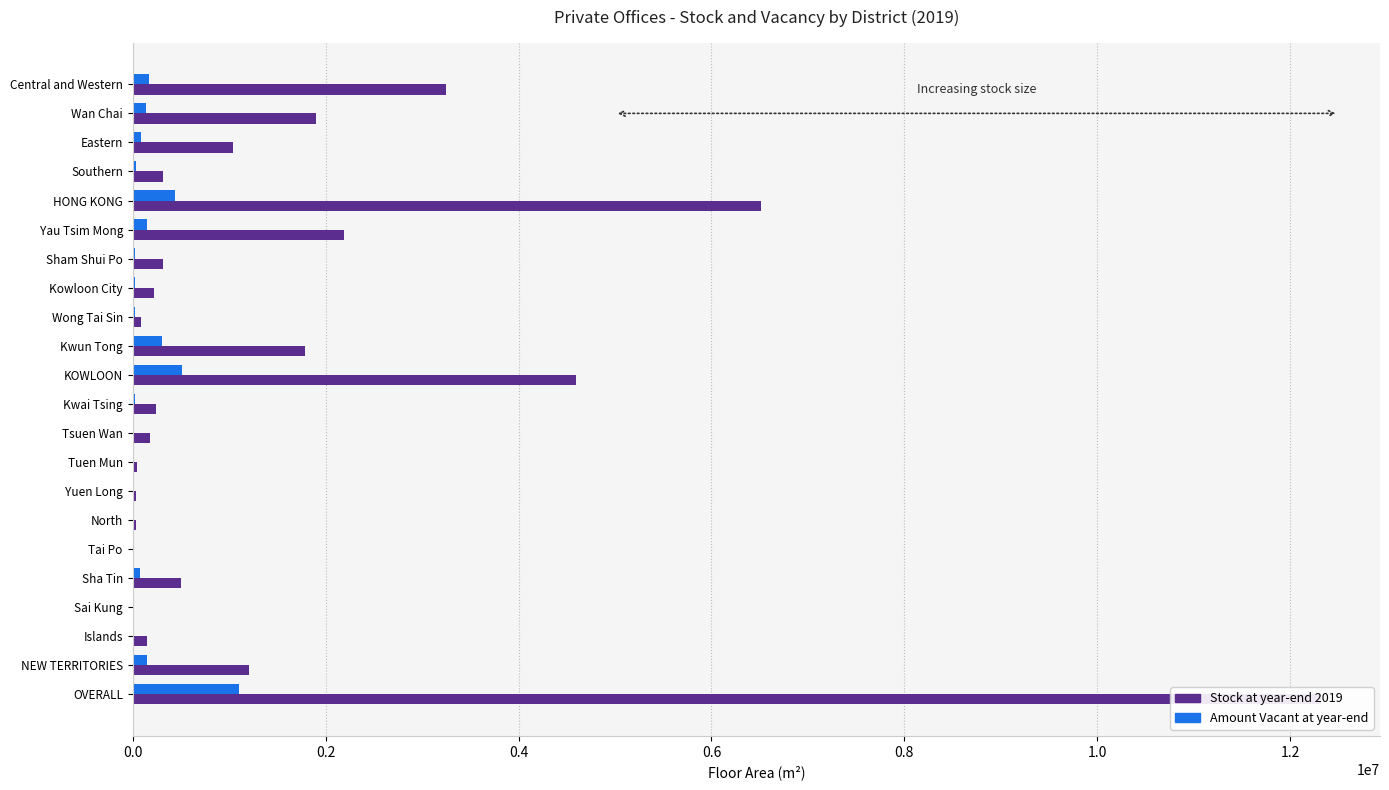

How many groups of bars are there?

22